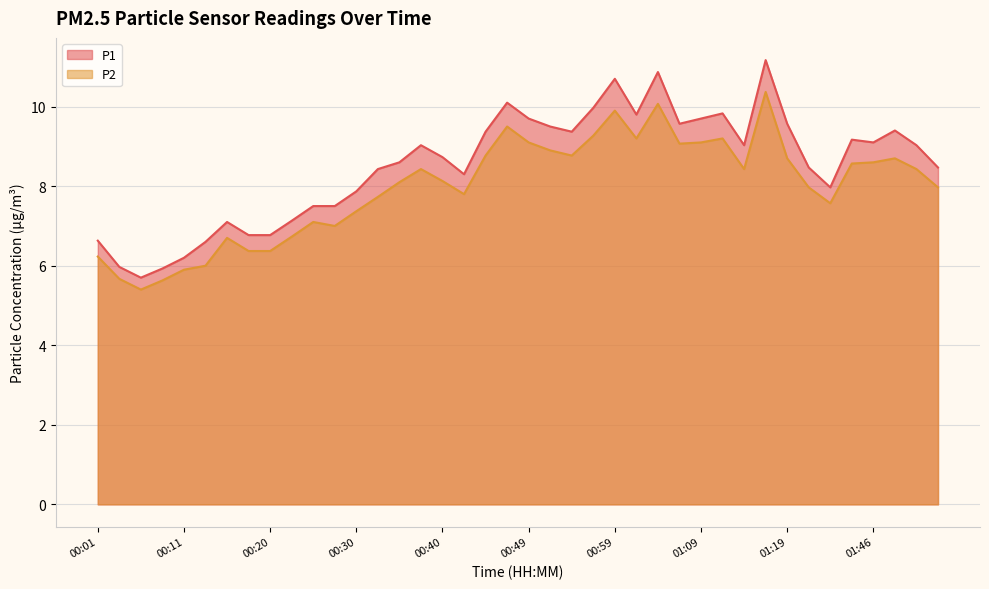

Which category has the lowest value across all series?

00:06